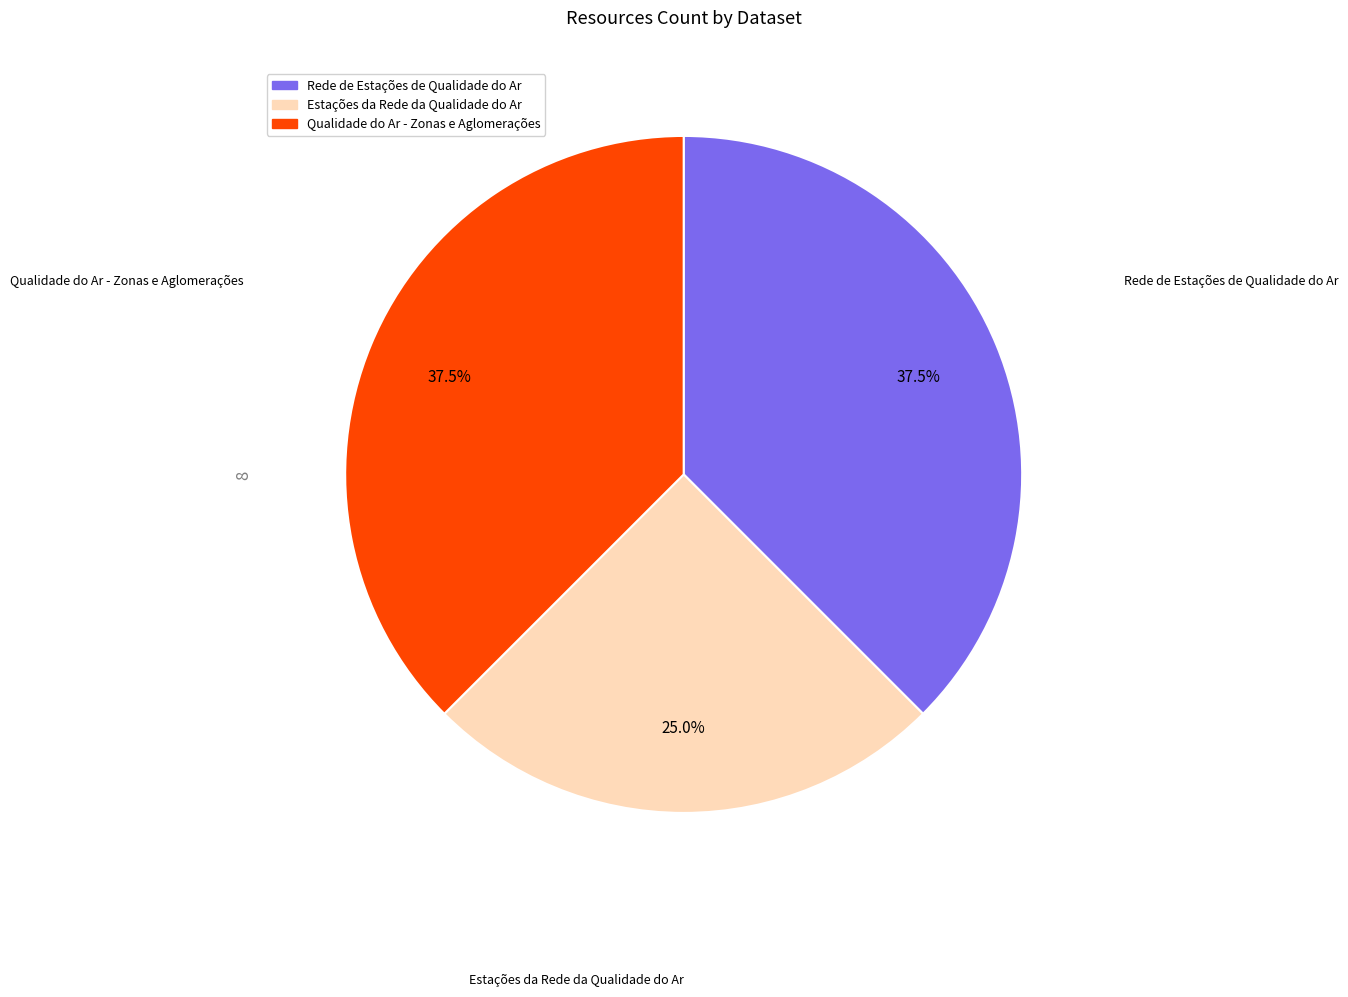

Combined, what portion of the pie is Estações da Rede da Qualidade do Ar and Rede de Estações de Qualidade do Ar?

62.5%